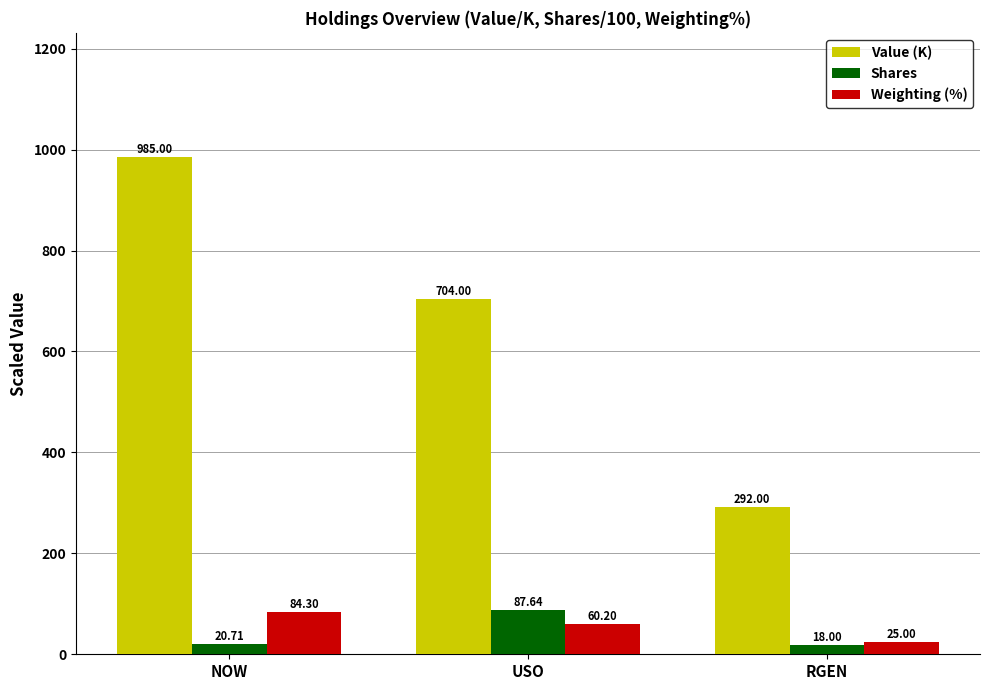

Reading right to left, transcribe all the data shown in this chart.

Value (K): 292.0	704.0	985.0
Shares: 18.0	87.6	20.7
Weighting (%): 25.0	60.2	84.3